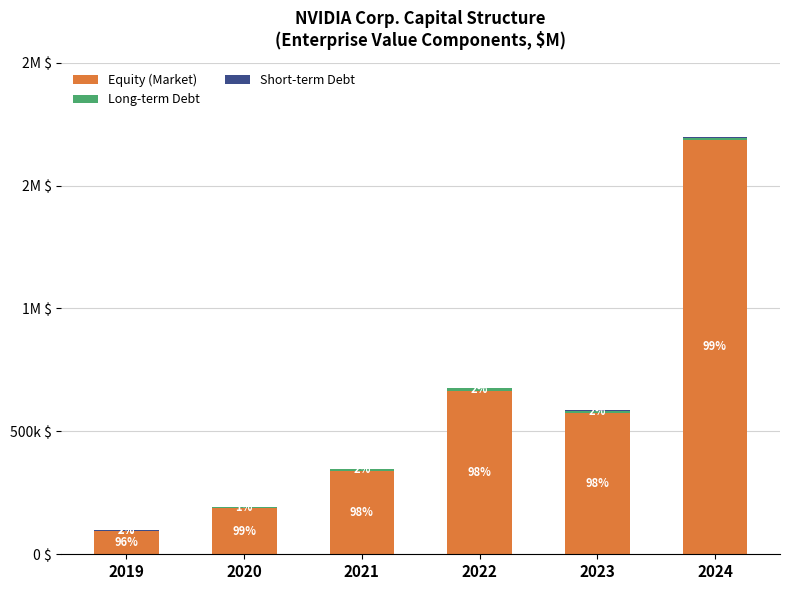

Does the chart contain stacked bars?

Yes